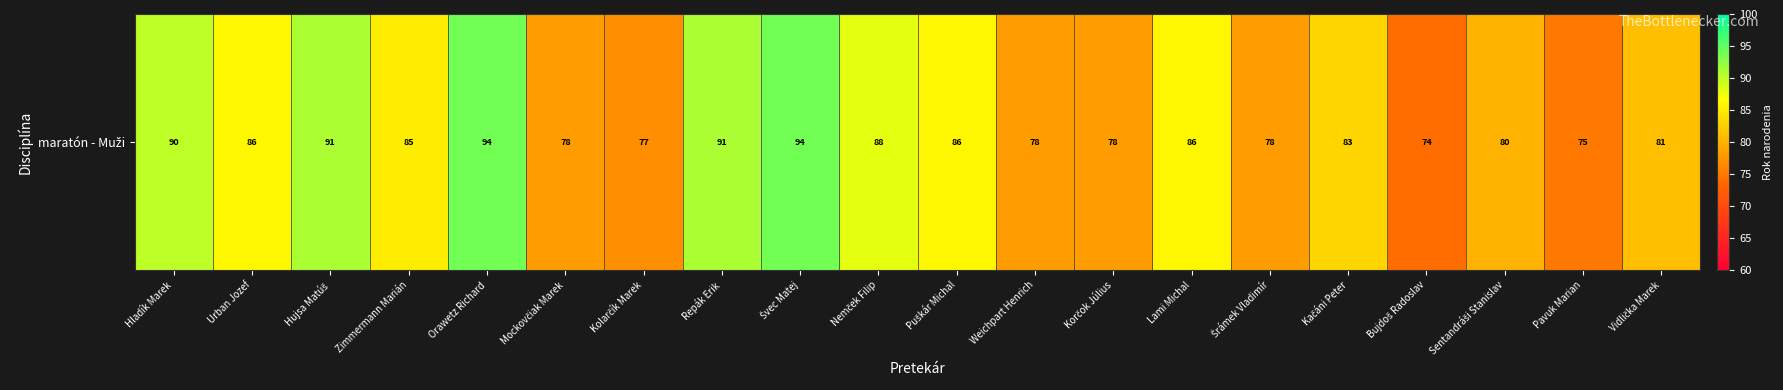

The value at Hujsa Matúš is 91. True or false?

True